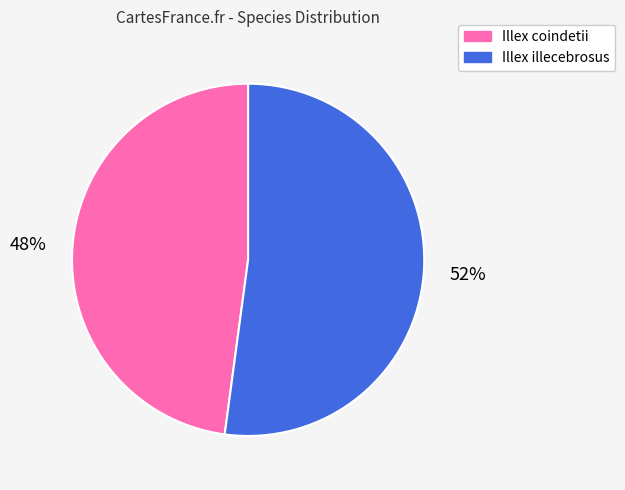

To the nearest percent, what percentage of the pie is Illex illecebrosus?

52%